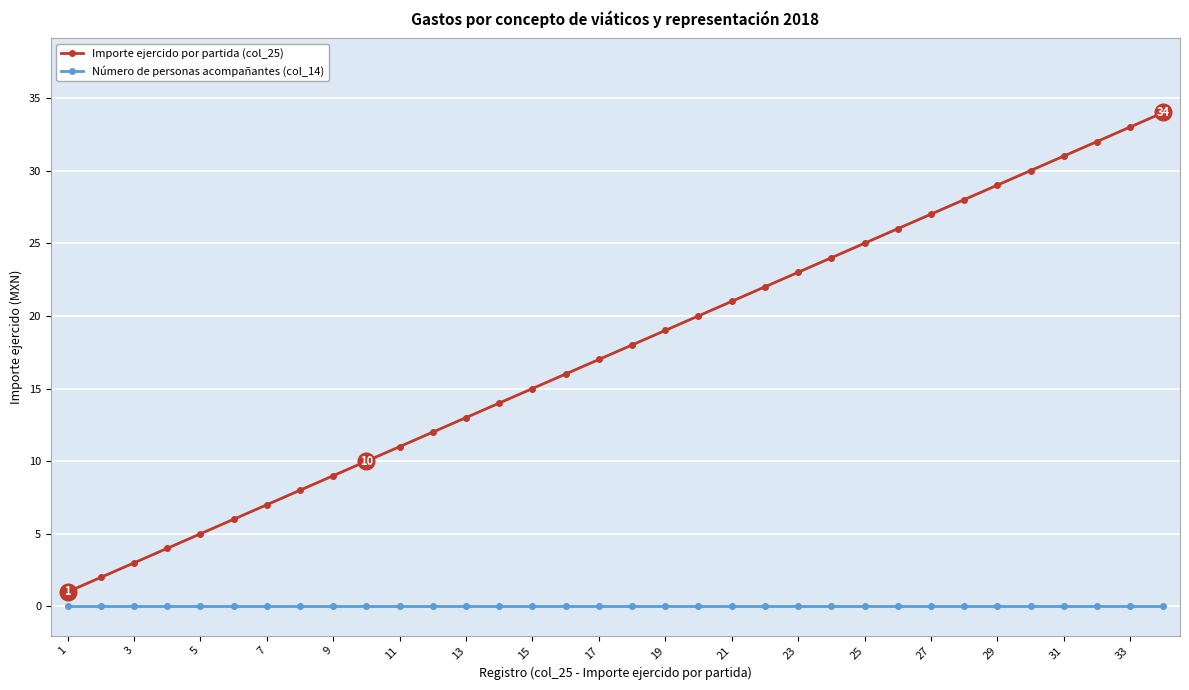

What is the greatest value displayed?

34